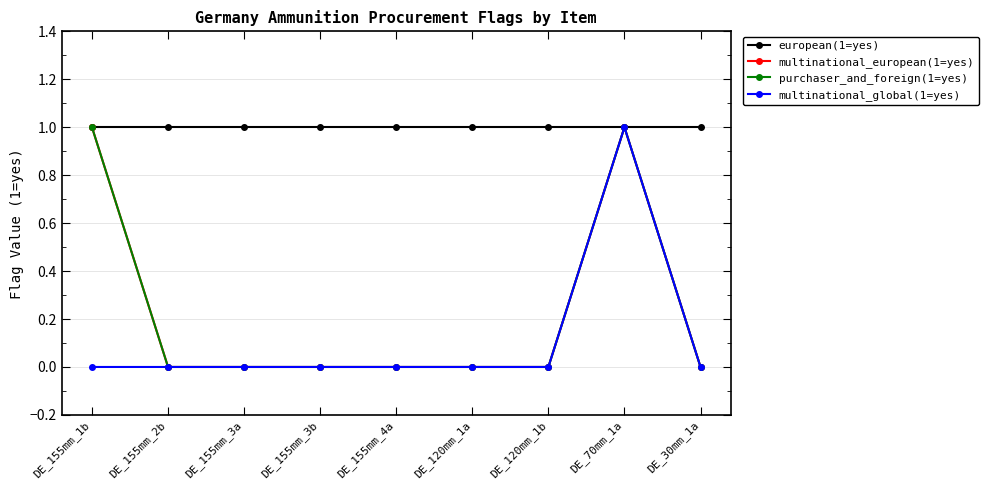

True or false: purchaser_and_foreign(1=yes) and multinational_global(1=yes) intersect in this chart.

False